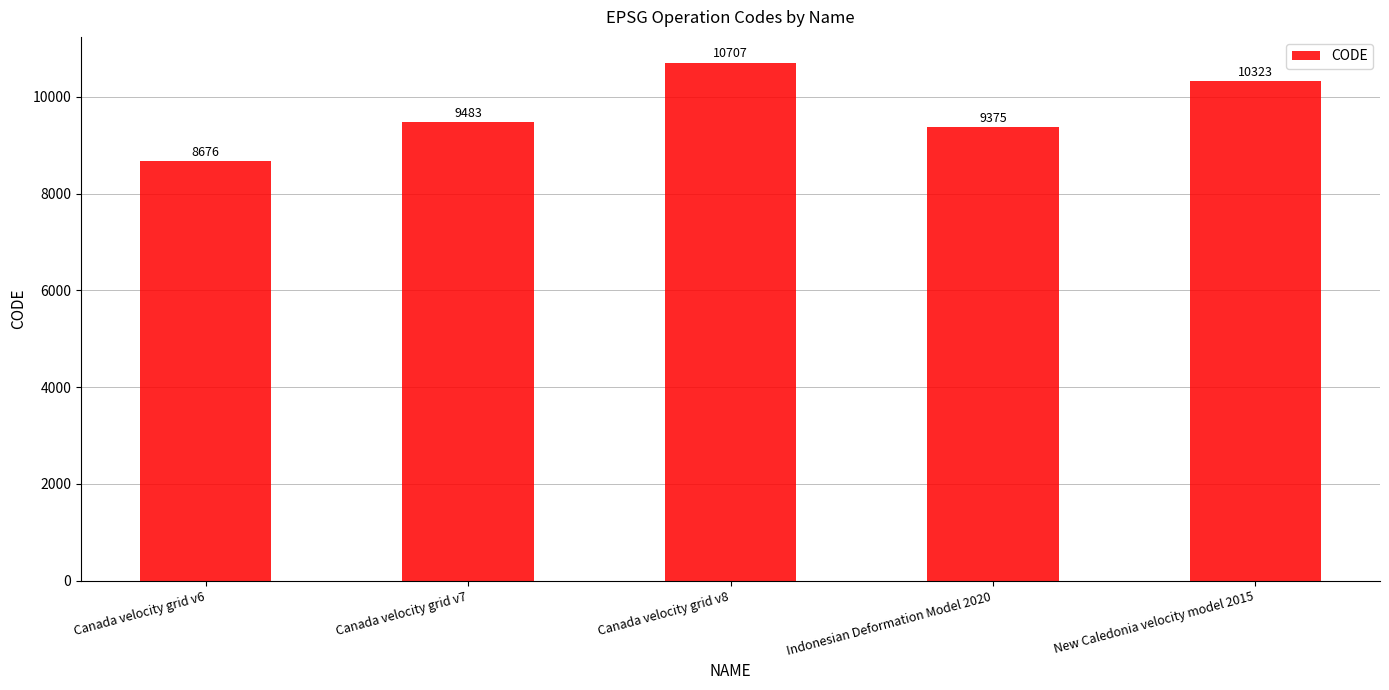

The value at Canada velocity grid v7 is 9483. True or false?

True